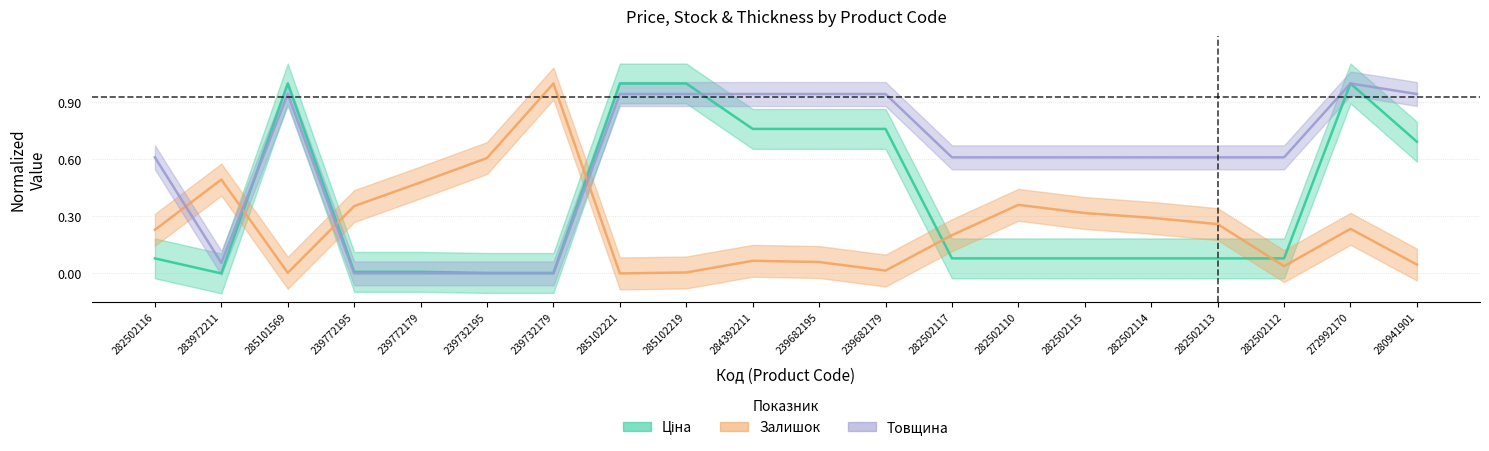

Is it true that Ціна equals 0.0 at 239772179?

True